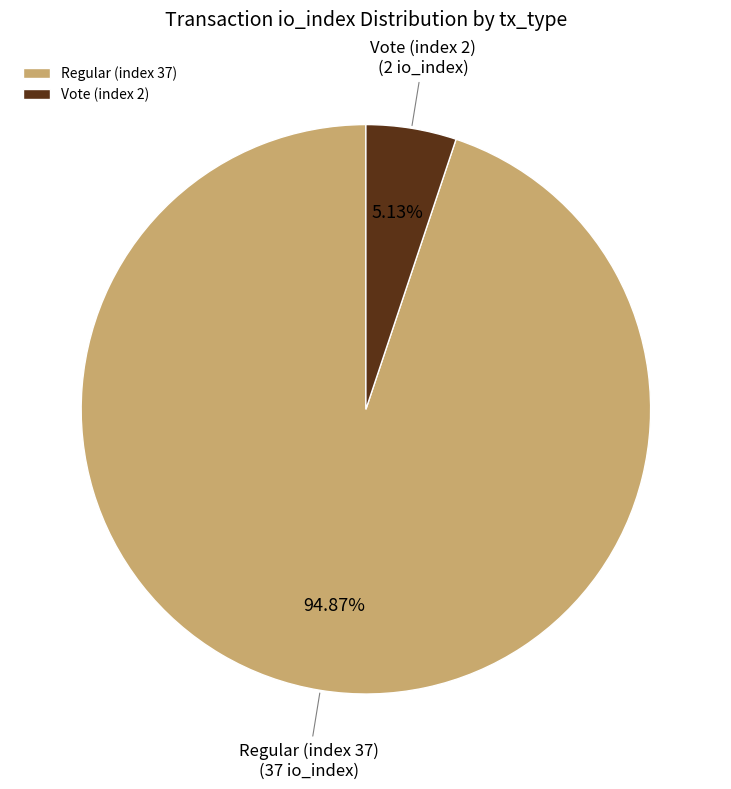

The Regular (index 37) slice represents 95% of the pie. True or false?

True